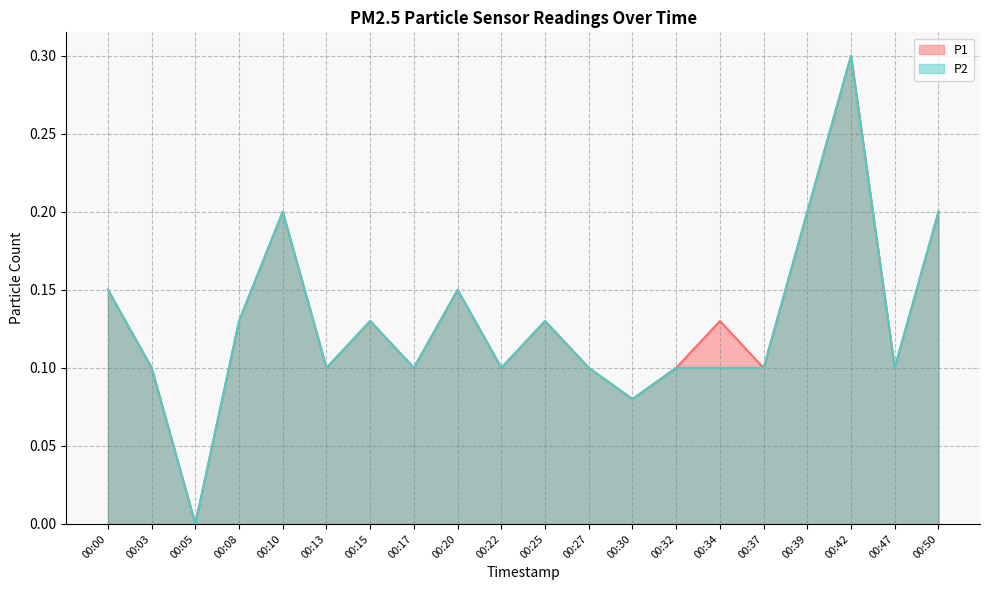

Reading left to right, extract all data points from this chart.

P1: 0.1	0.1	0.0	0.1	0.2	0.1	0.1	0.1	0.1	0.1	0.1	0.1	0.1	0.1	0.1	0.1	0.2	0.3	0.1	0.2
P2: 0.1	0.1	0.0	0.1	0.2	0.1	0.1	0.1	0.1	0.1	0.1	0.1	0.1	0.1	0.1	0.1	0.2	0.3	0.1	0.2